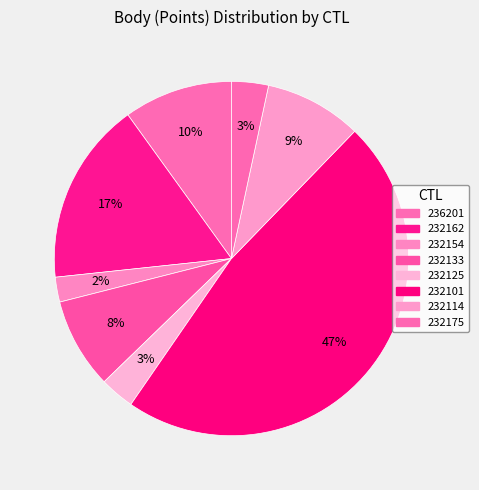

To the nearest percent, what is the difference between the 232133 and 236201 slice percentages?

2%